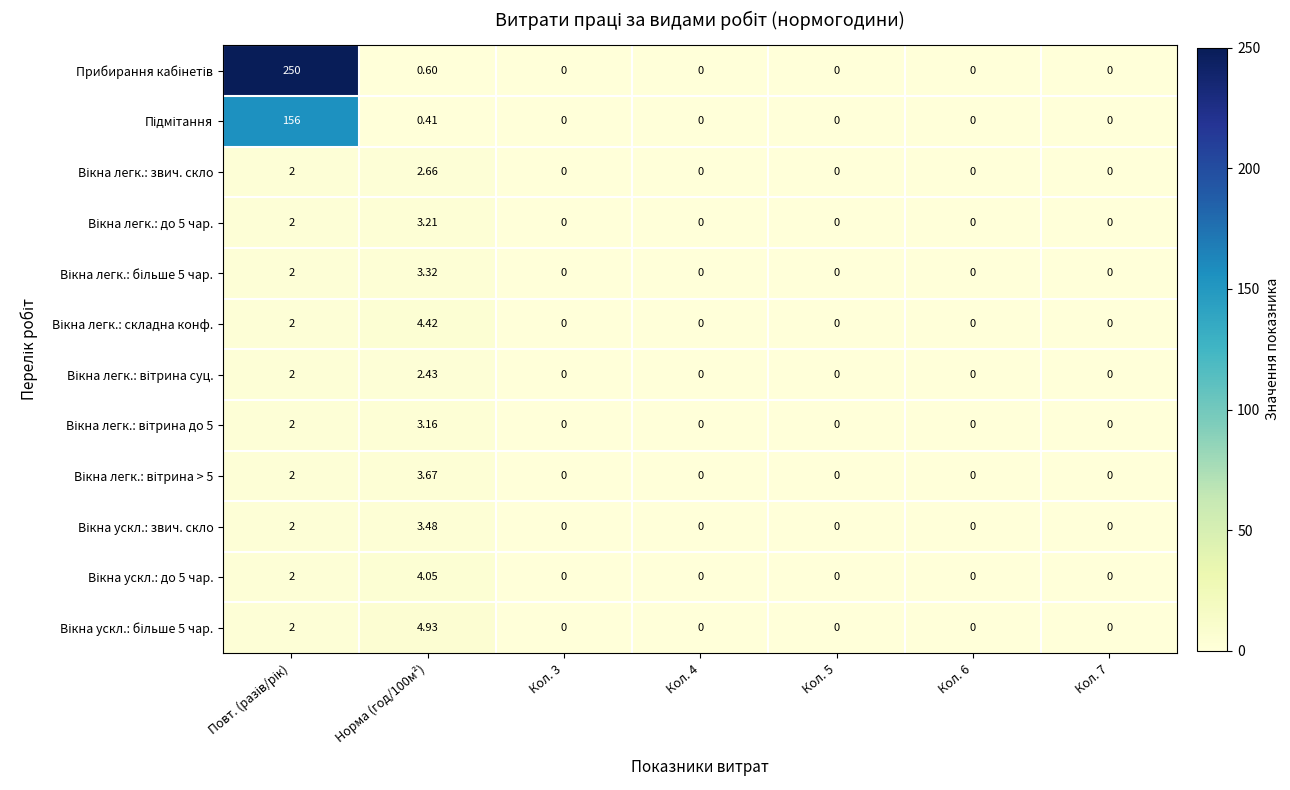

How many categories are shown in the chart?

7